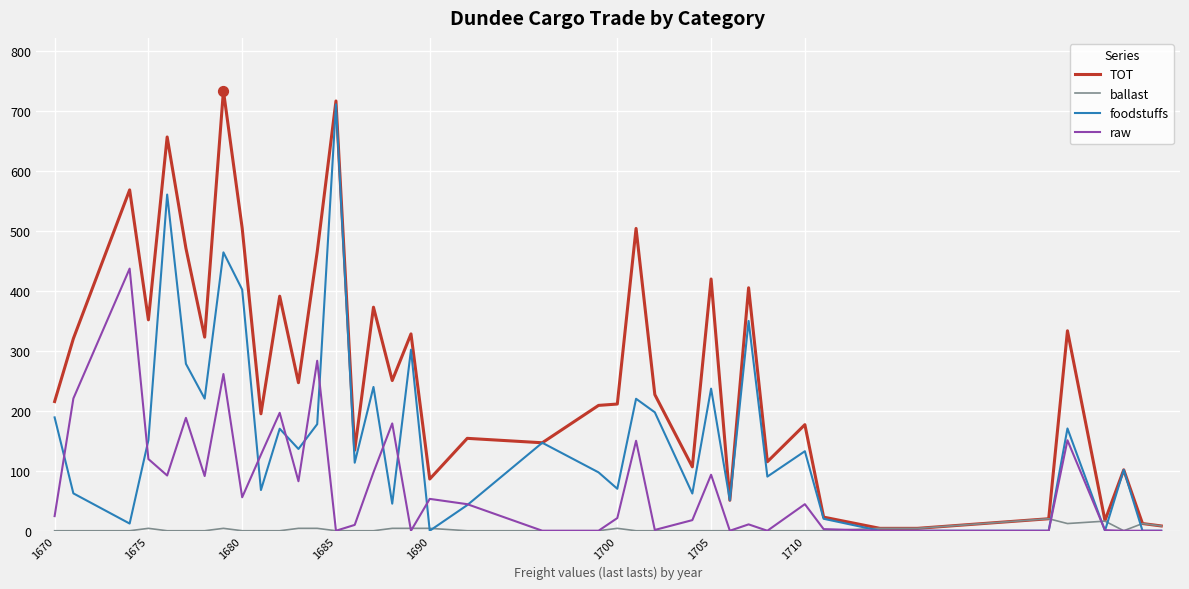

What are all the series names shown in the legend?

TOT, ballast, foodstuffs, raw